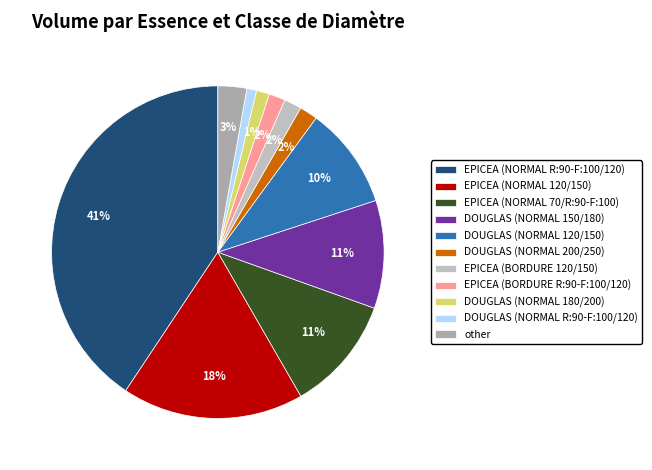

To the nearest percent, what portion does EPICEA (BORDURE 120/150) represent?

2%